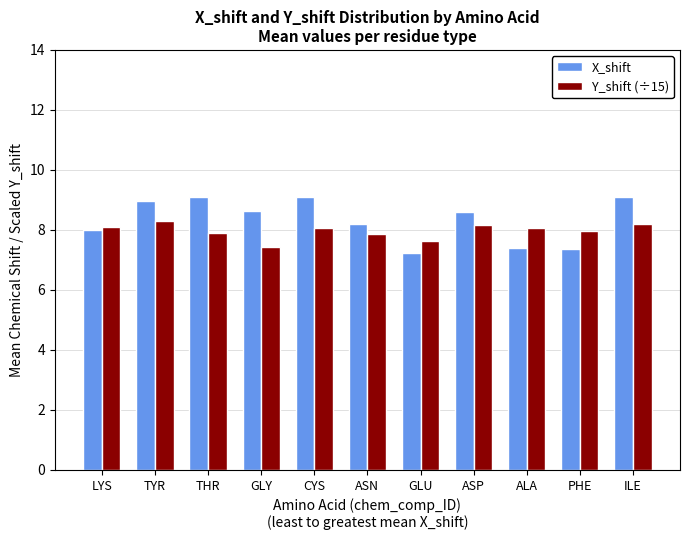

Does the chart contain any negative values?

No